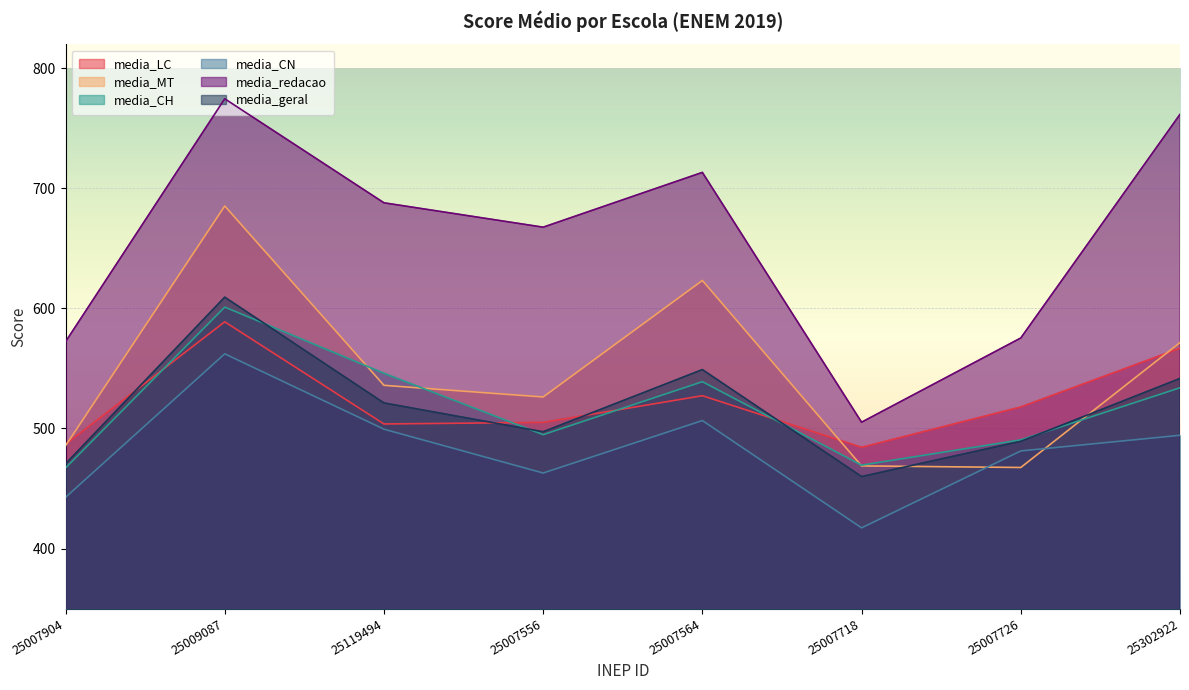

List the labels in order of media_geral value, smallest first.

25007718, 25007904, 25007726, 25007556, 25119494, 25302922, 25007564, 25009087